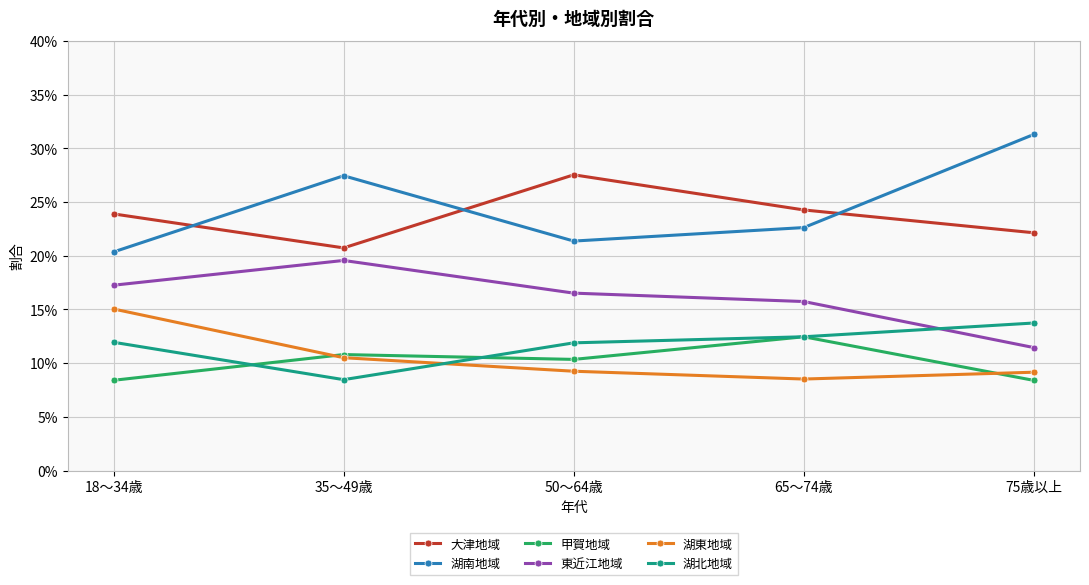

Between 75歳以上 and 65～74歳, which is larger?

65～74歳